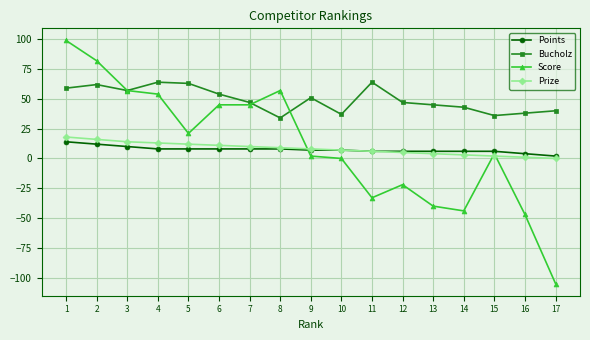

Where does the Prize series first go above 8?

1